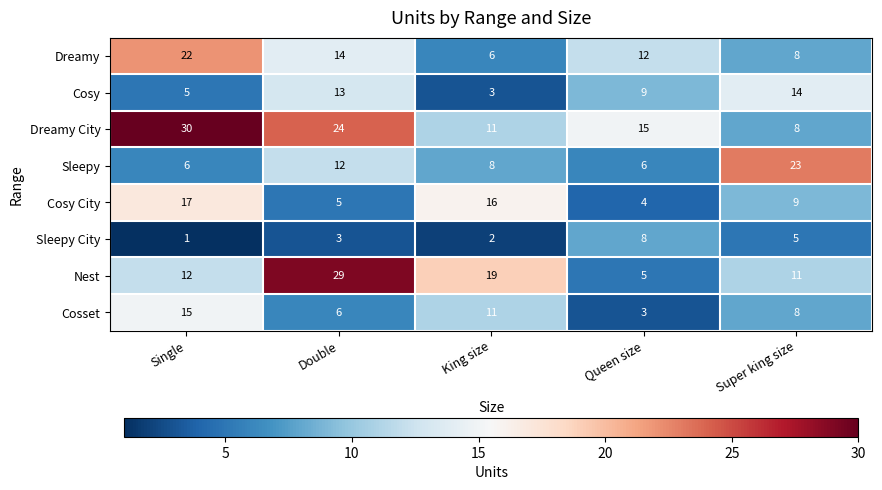

What is the minimum value for Dreamy City?

8